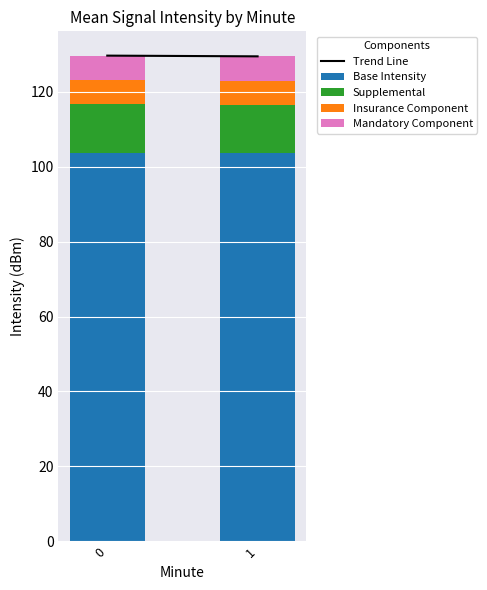

How many categories are shown in the chart?

2